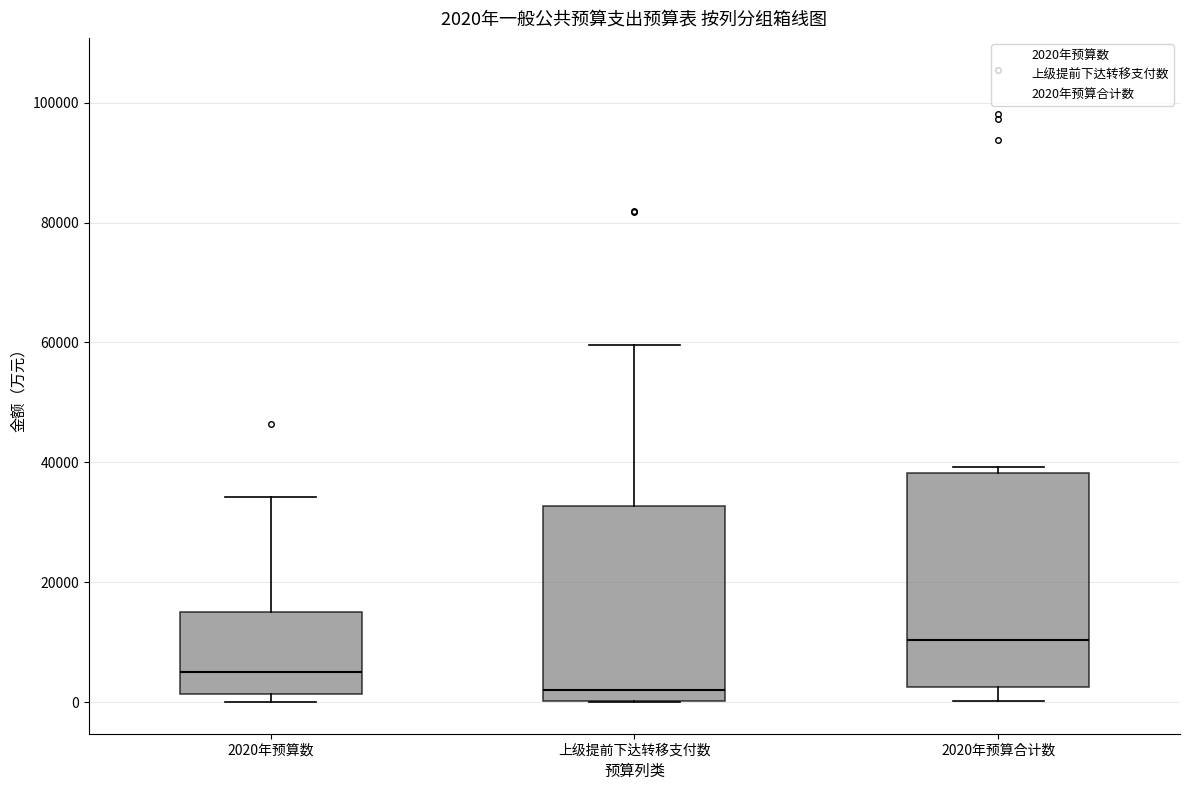

Which box has the highest median line?

2020年预算合计数